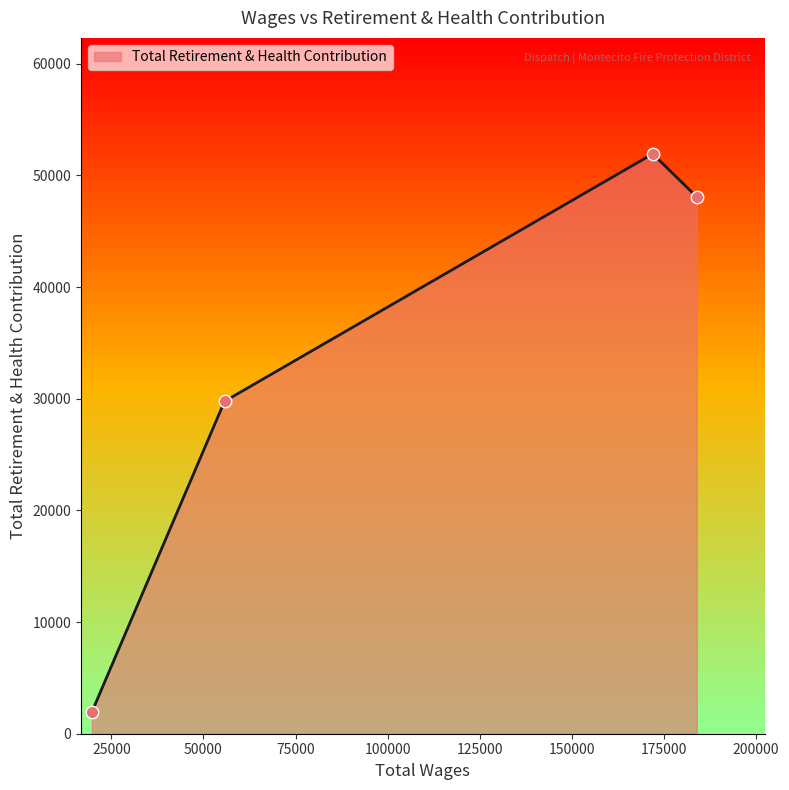

What is the average value?

32935